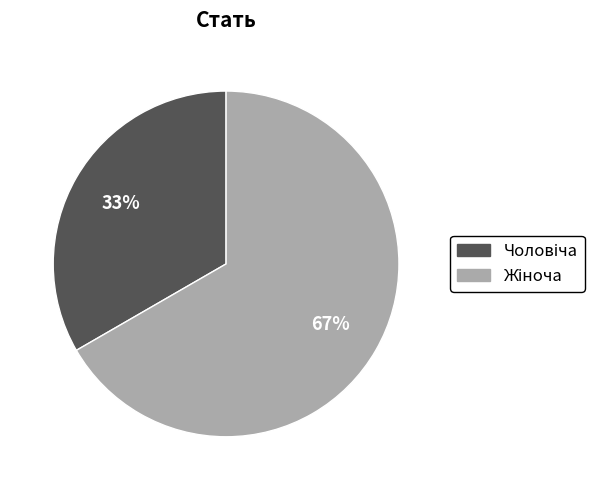

Does any single category account for the majority?

Yes